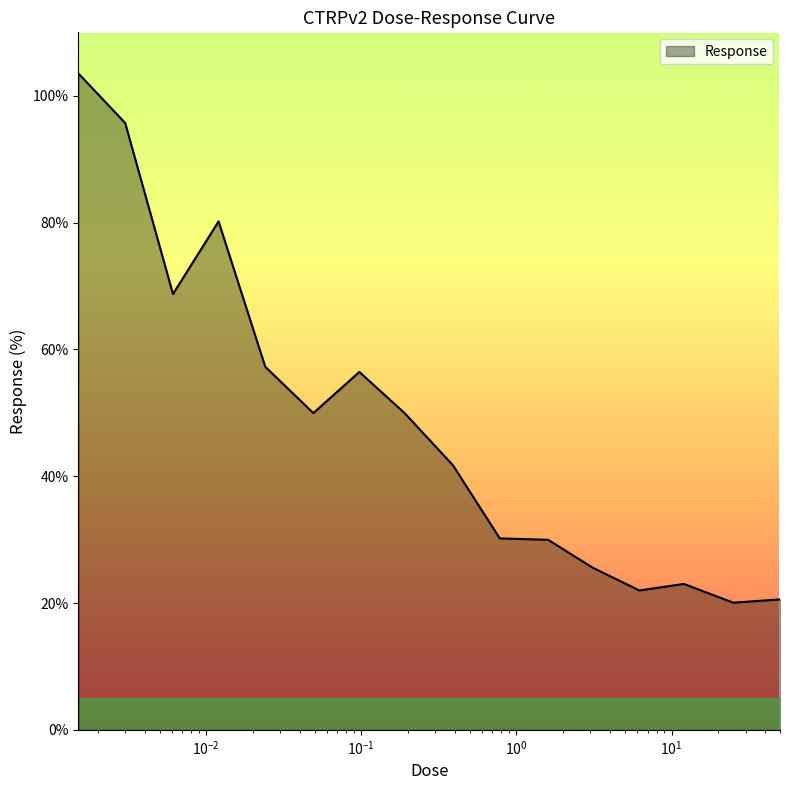

What is the smallest value displayed?

20.1